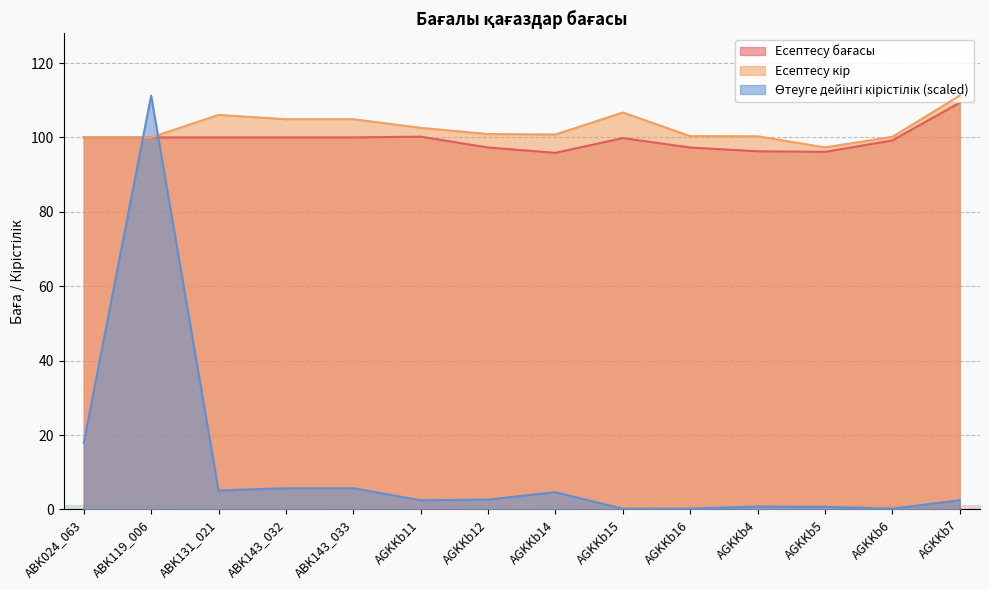

List the labels in order of Есептесу кір value, smallest first.

AGKKb5, ABK024_063, ABK119_006, AGKKb6, AGKKb4, AGKKb16, AGKKb14, AGKKb12, AGKKb11, ABK143_032, ABK143_033, ABK131_021, AGKKb15, AGKKb7